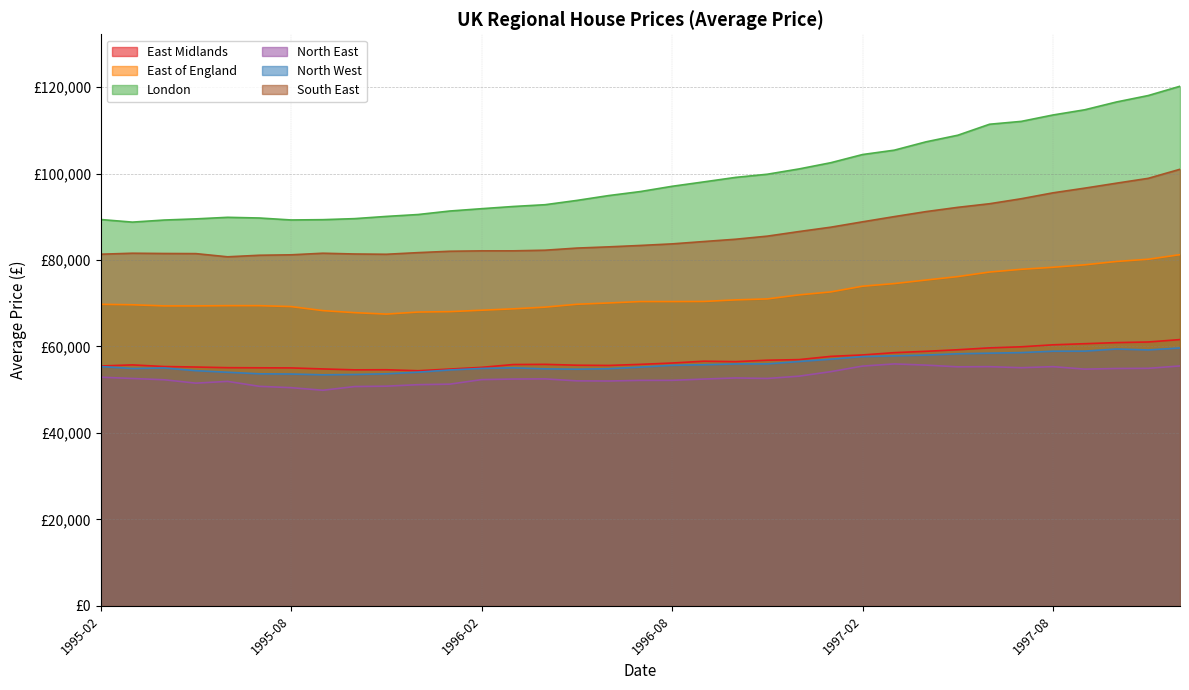

The North East series shows 16891.9 at 1996-04. True or false?

False